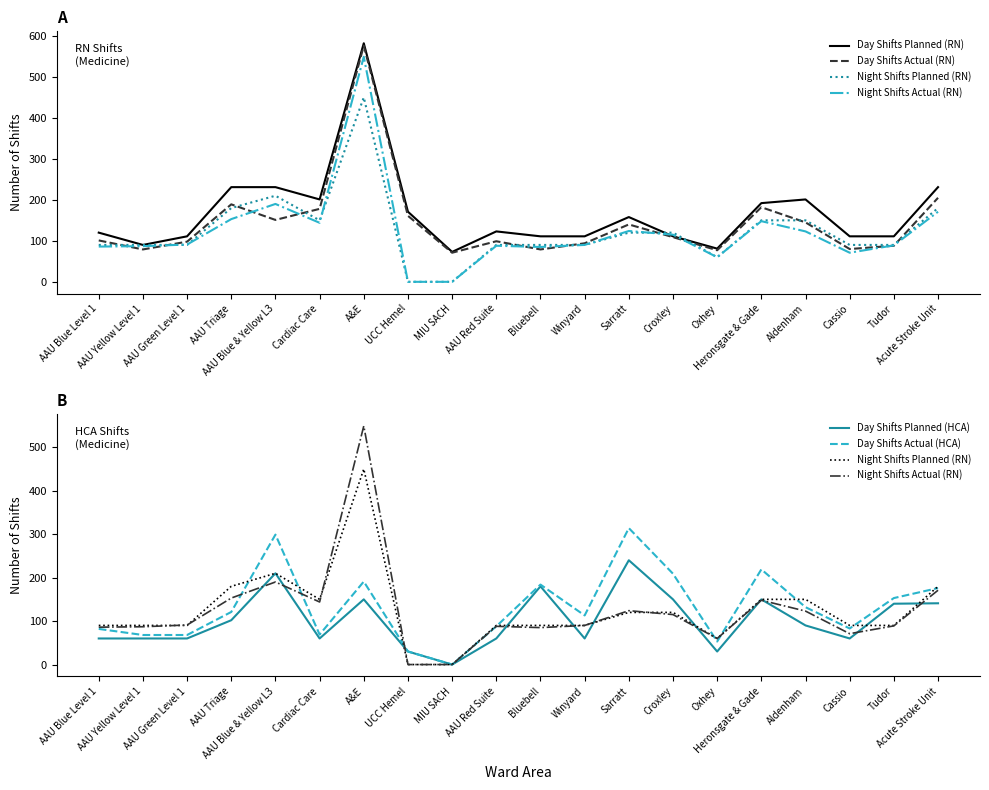

What is the value of the Day Shifts Planned (HCA) point at the 11th from the left?

180